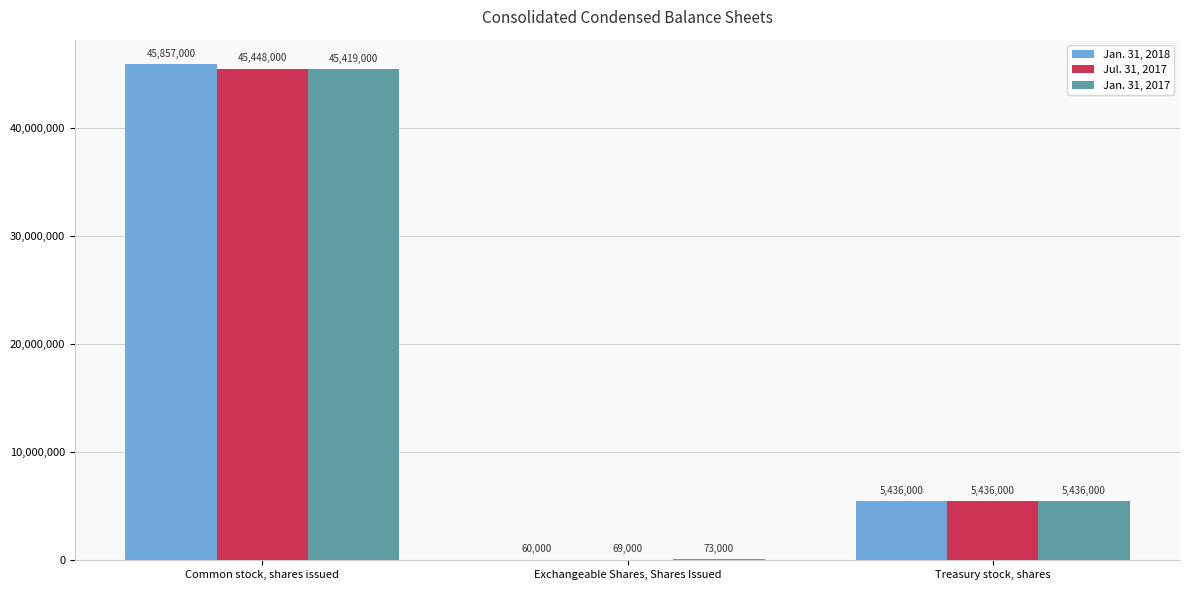

What is the sum of the Jan. 31, 2017 values at Common stock, shares issued and Treasury stock, shares?

50855000